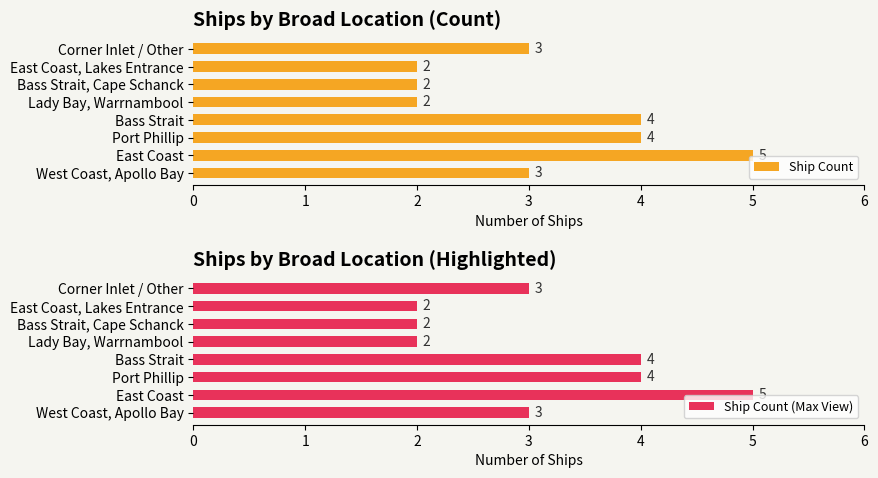

Is it true that Ship Count (Max View) equals 2 at East Coast?

False